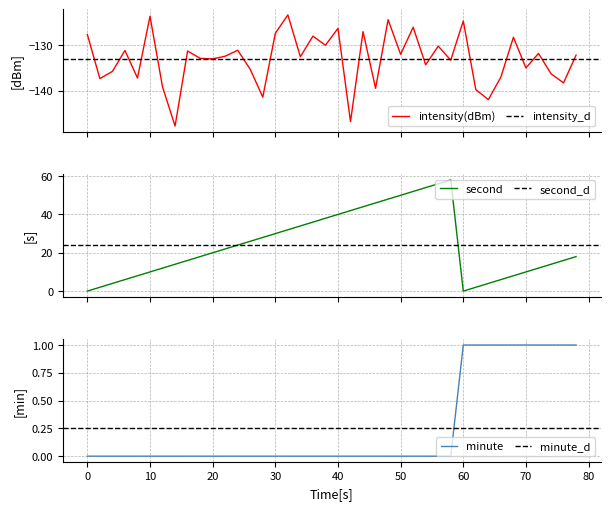

What is the maximum value for intensity(dBm)?

-123.4